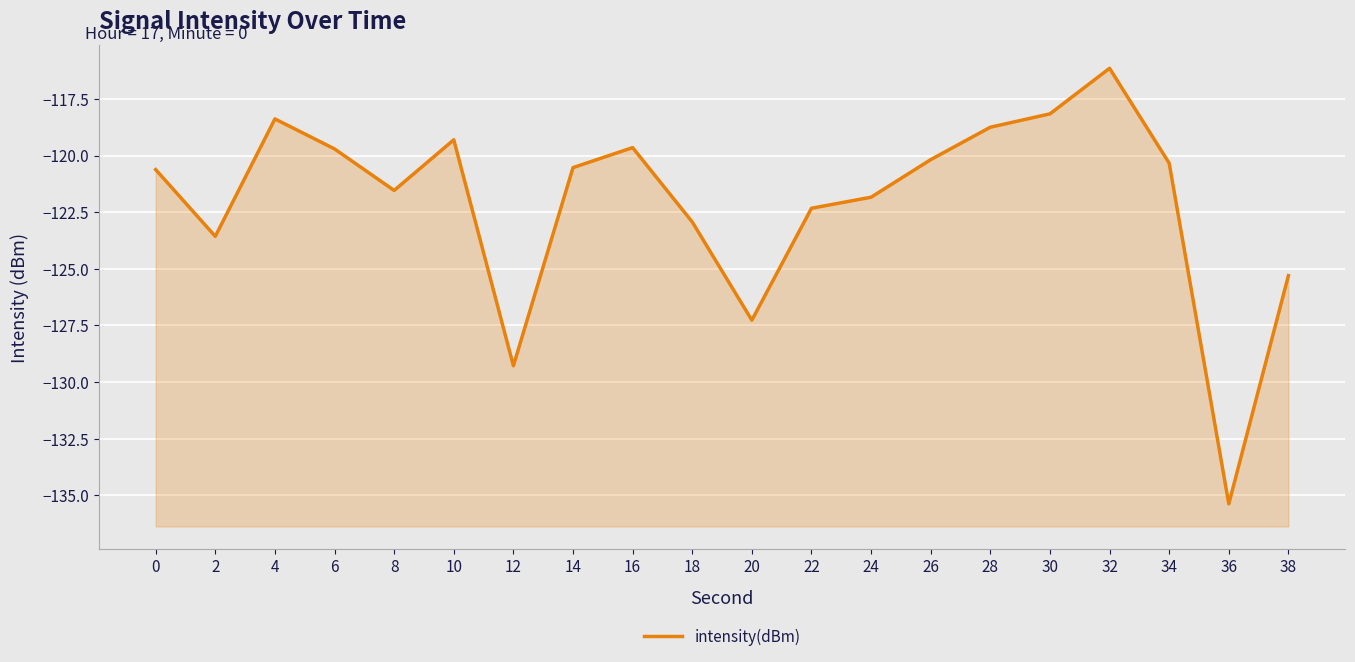

Which label corresponds to the largest value in the chart?

32